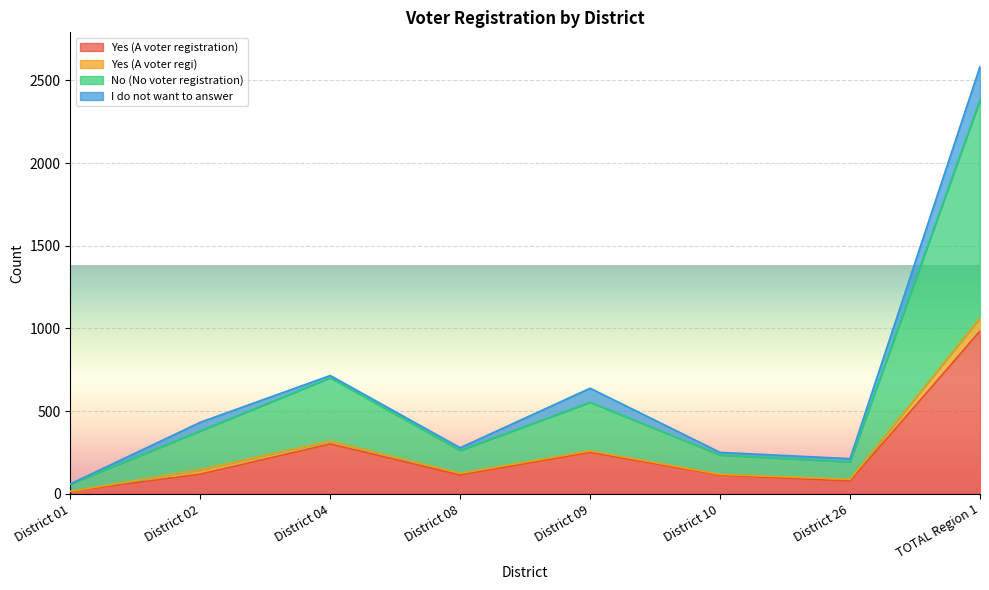

Which category has the highest value in the No (No voter registration) series?

TOTAL Region 1